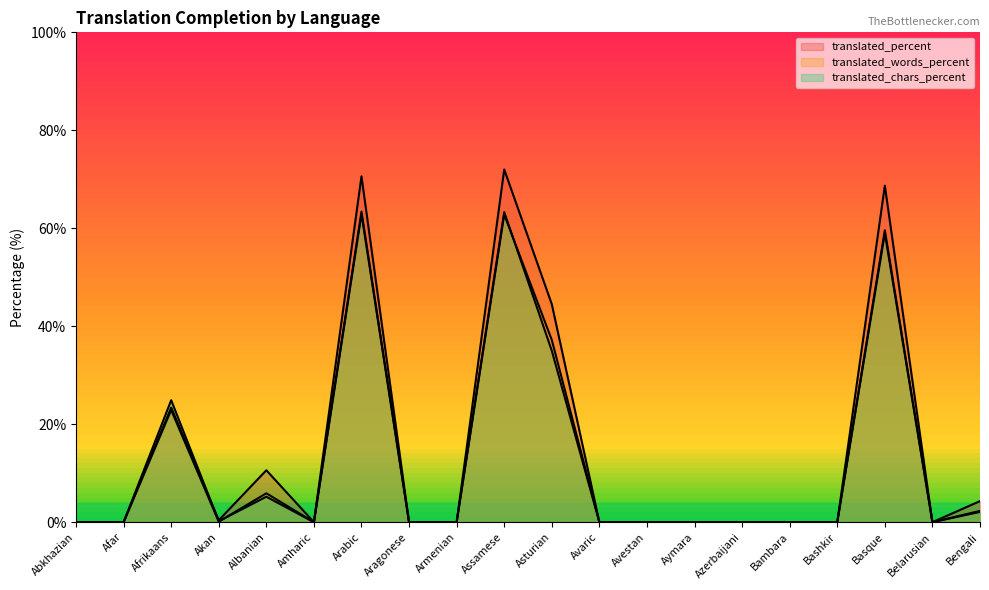

How many data points in translated_words_percent are above 0?

8